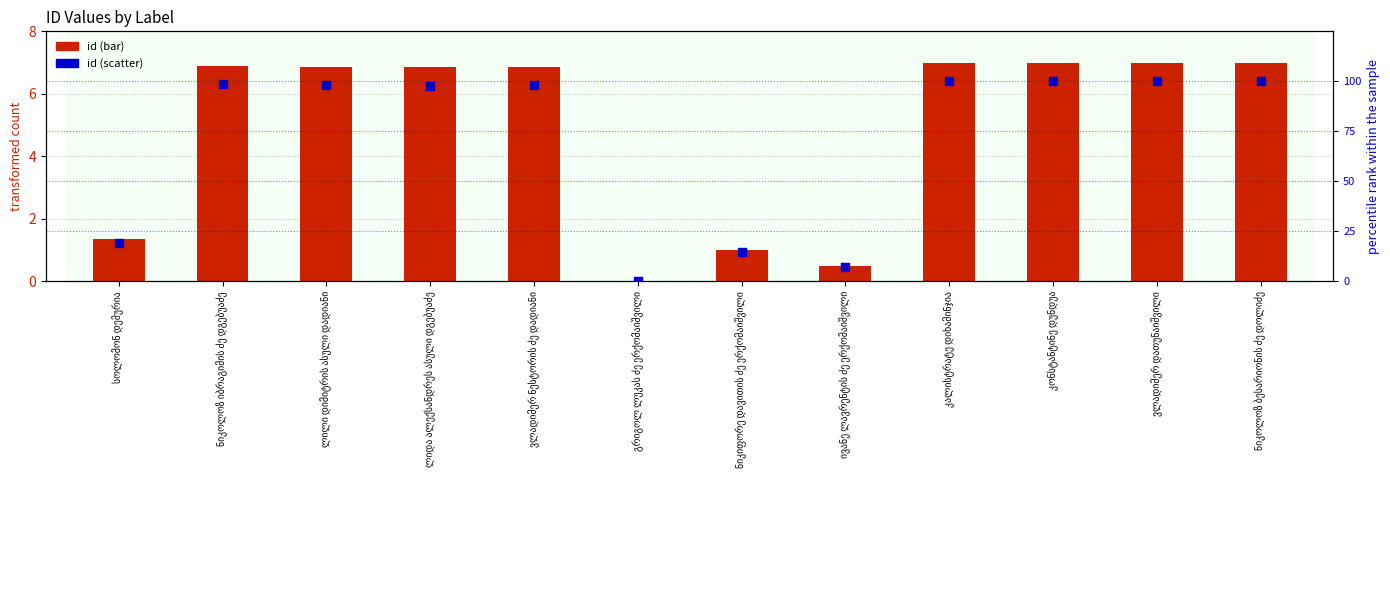

Is the value of id (scatter) at ვლადიმერ დათუნაიშვილი greater than the value of id (bar) at ვლადიმერ დათუნაიშვილი?

Yes